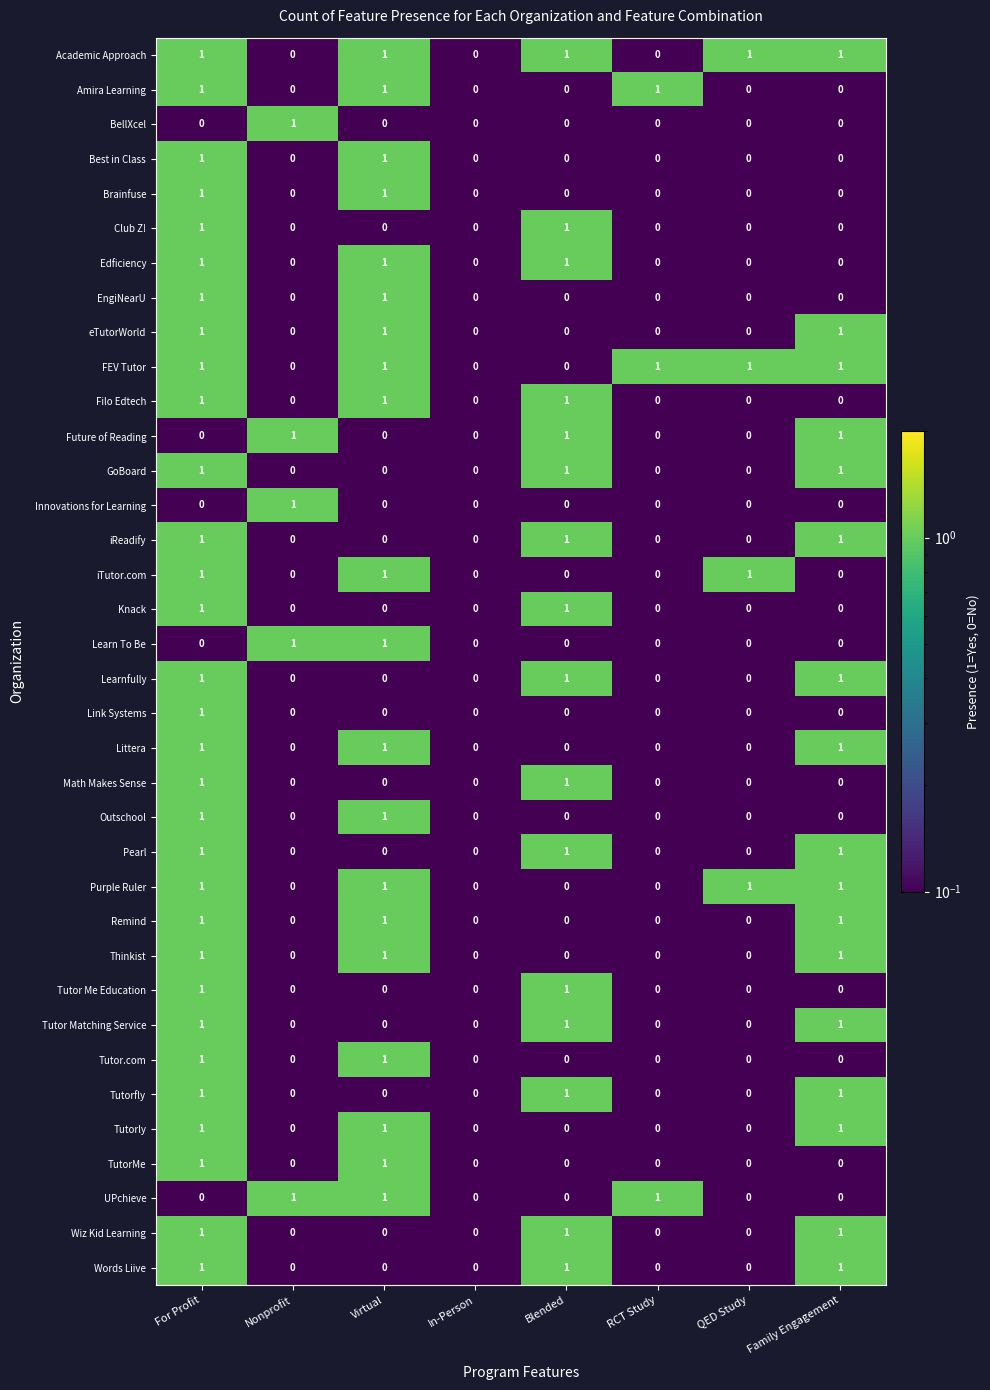

At which category is the sum across all series the highest?

For Profit